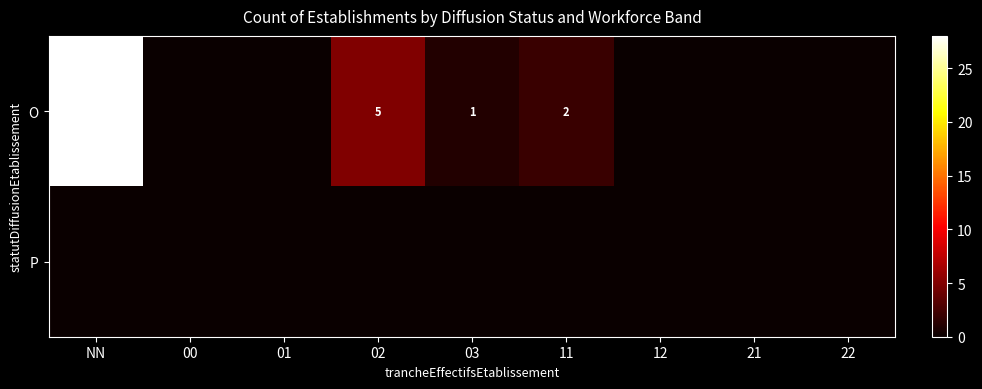

True or false: O has a value of 28 at NN.

True